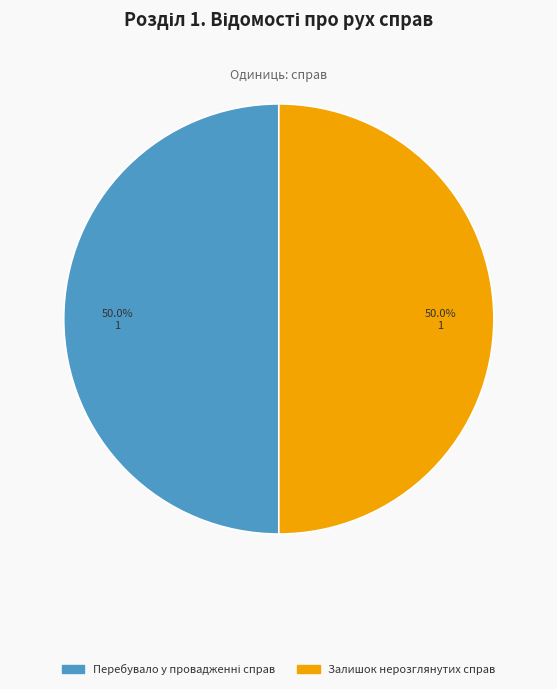

How many slices are in this pie chart?

2